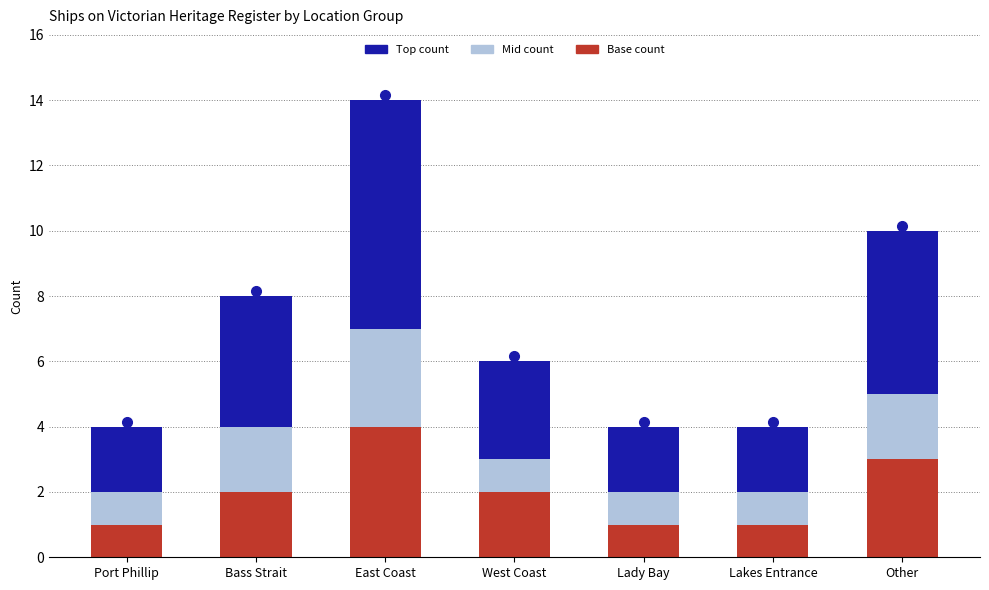

What is the total value across all series at West Coast?

6